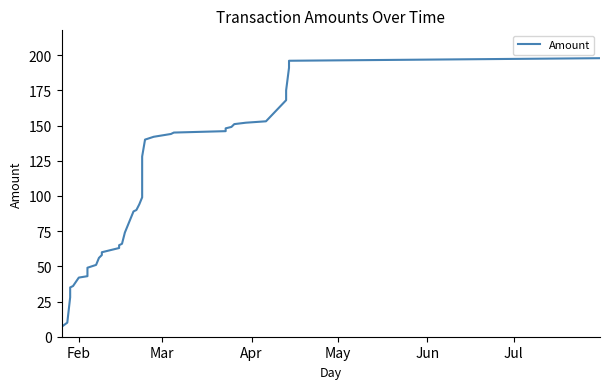

What is the maximum value shown in the chart?

197.8